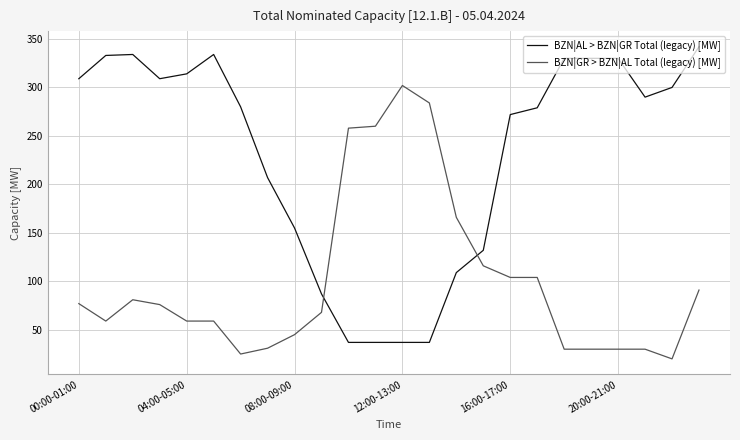

What are all the series names shown in the legend?

BZN|AL > BZN|GR Total (legacy) [MW], BZN|GR > BZN|AL Total (legacy) [MW]